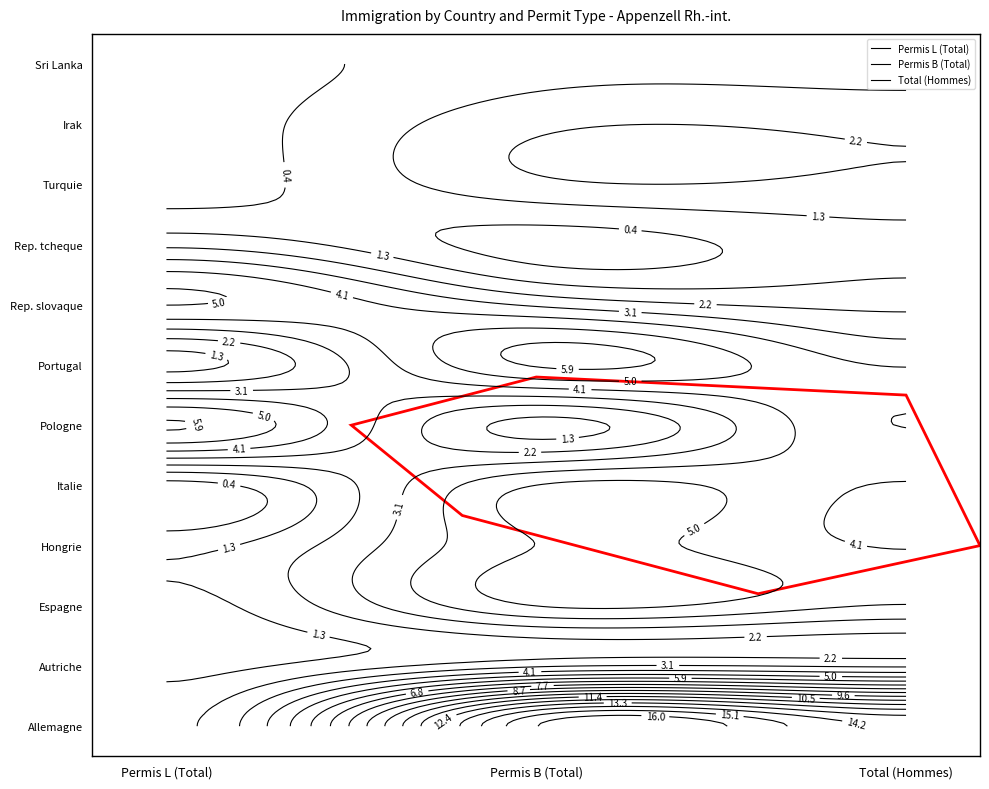

The Italie series shows 5 at 1. True or false?

True